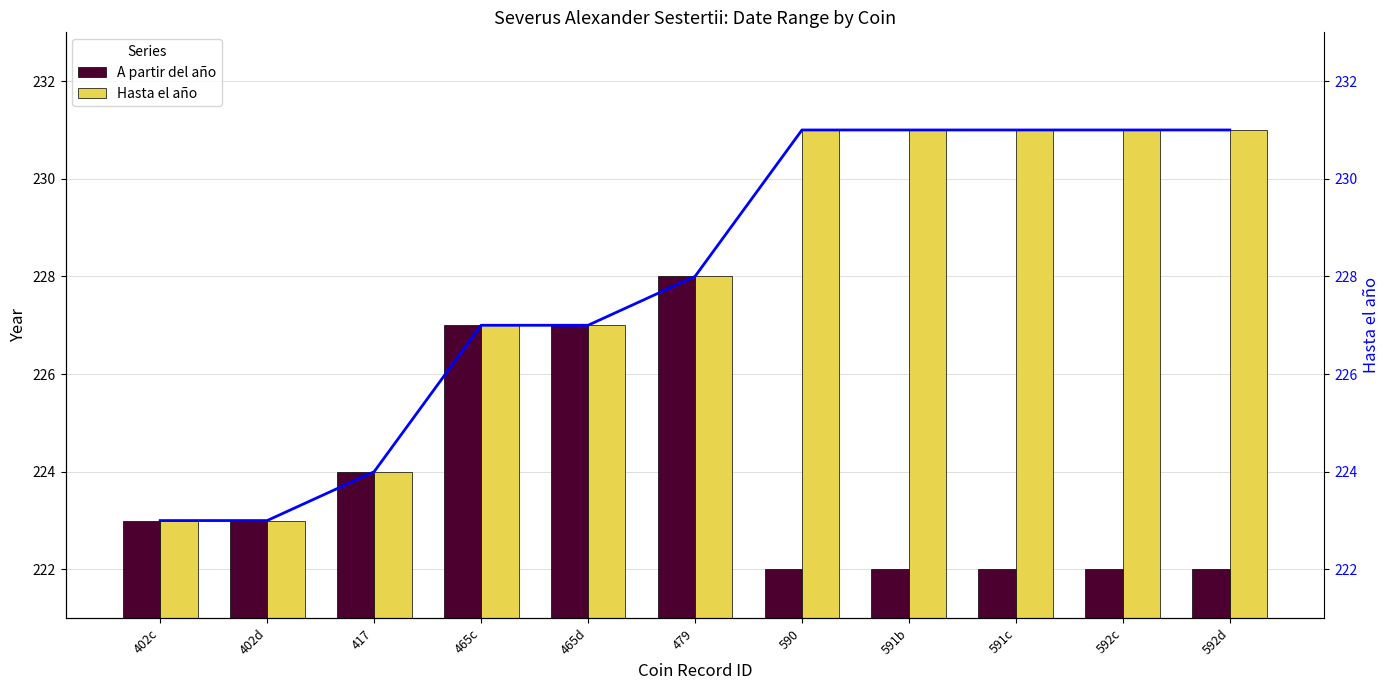

What is the average value of the Hasta el año (trend) series?

228